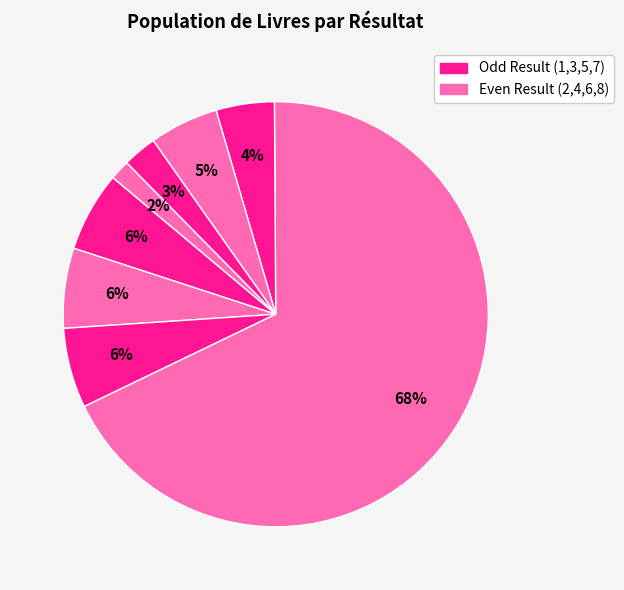

How many segments does this pie chart have?

8